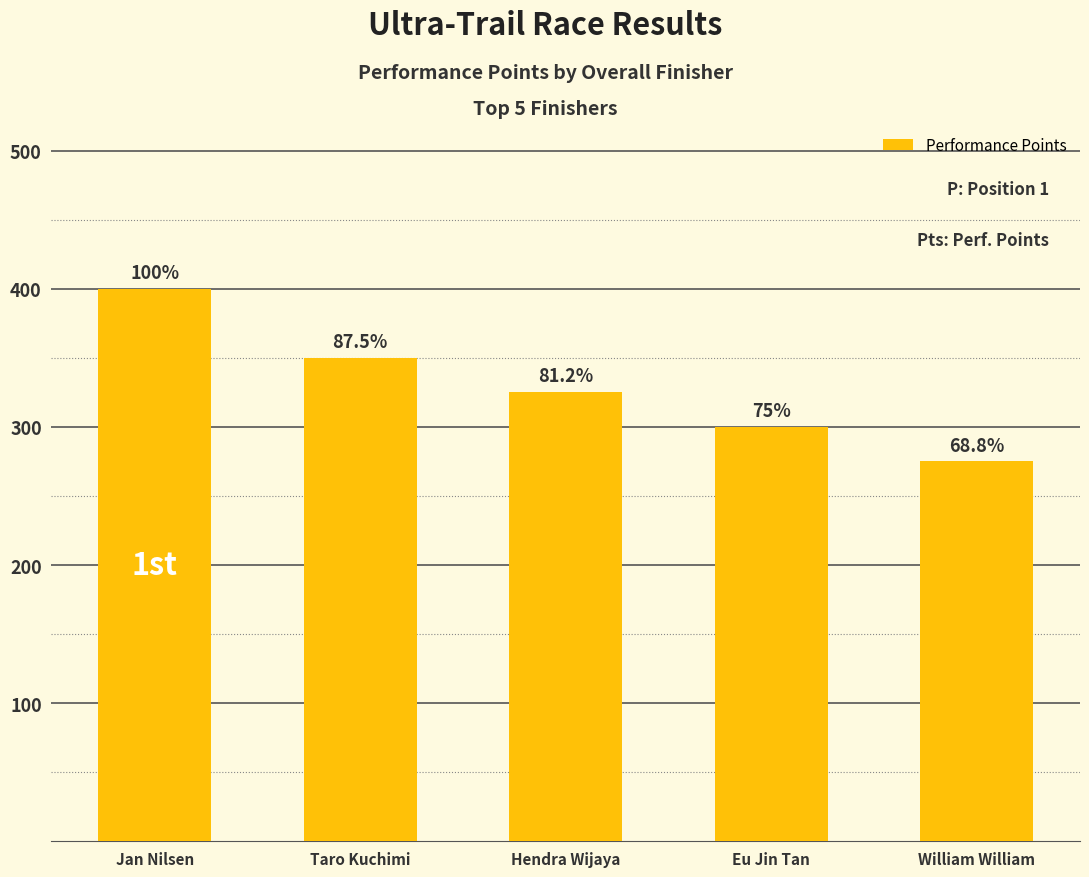

What value does the data have at Eu Jin Tan, to the nearest 5?

300